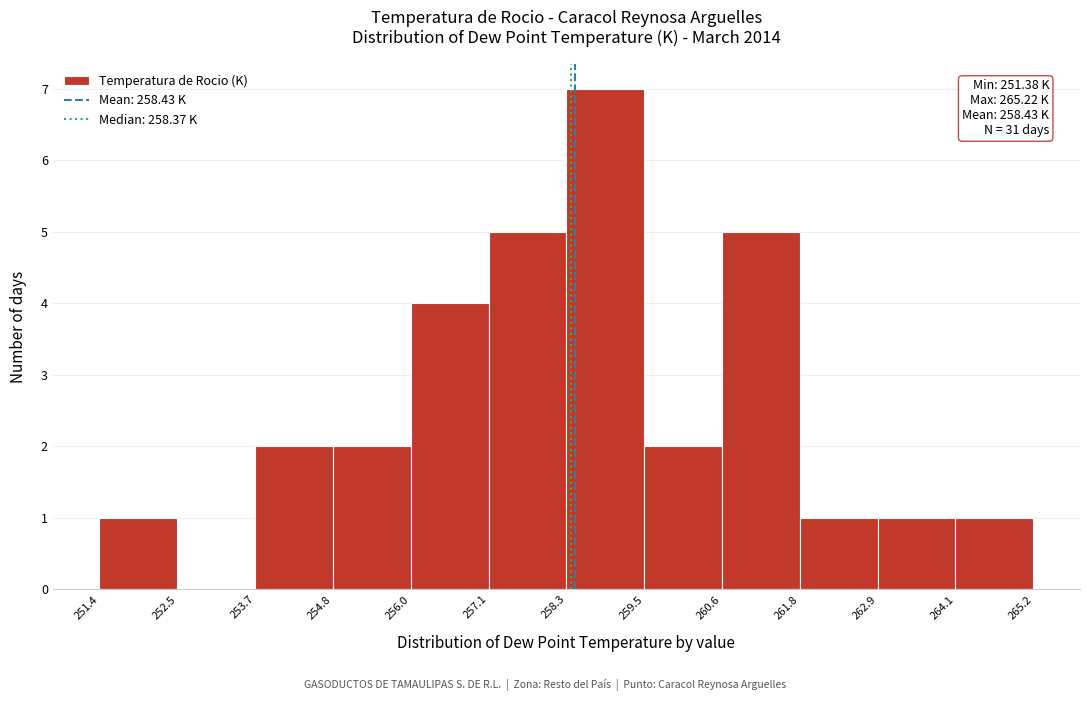

Over which range of the x-axis is the bar tallest?

258.3 to 259.5